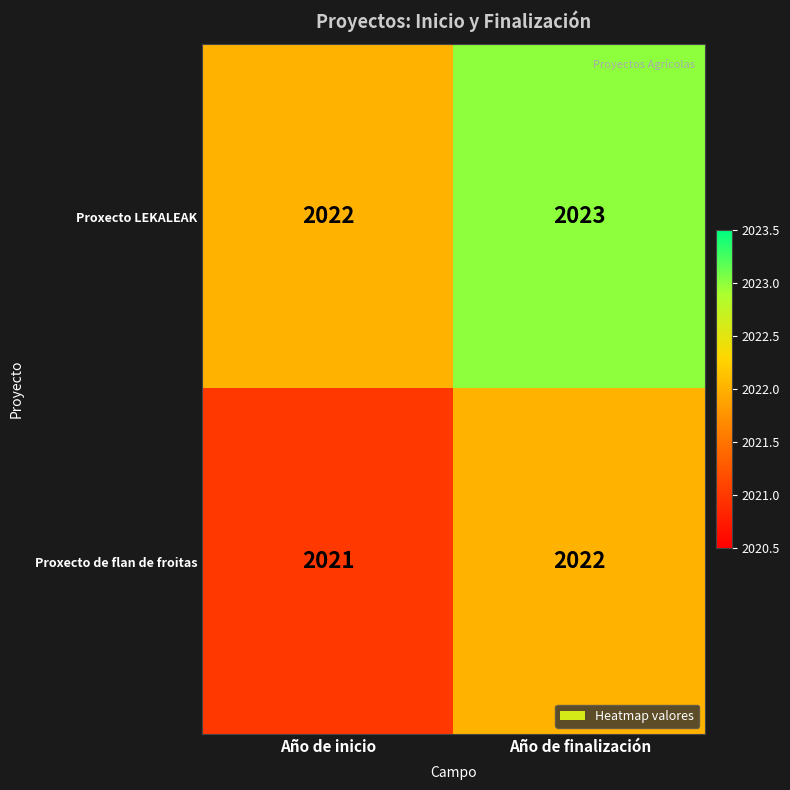

Rank the series at Año de inicio from highest to lowest value.

Proxecto LEKALEAK, Proxecto de flan de froitas